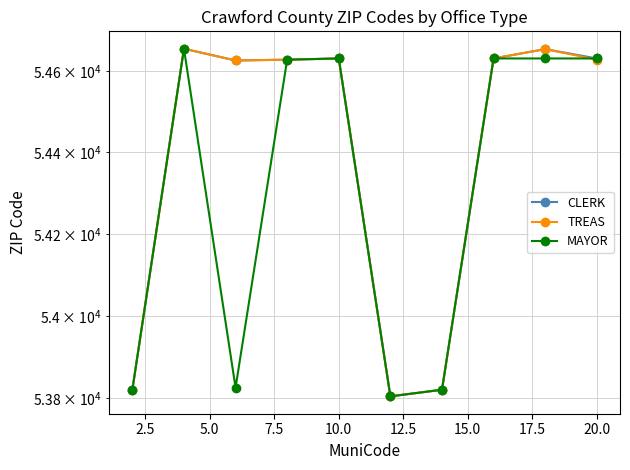

True or false: TREAS and CLERK intersect in this chart.

False